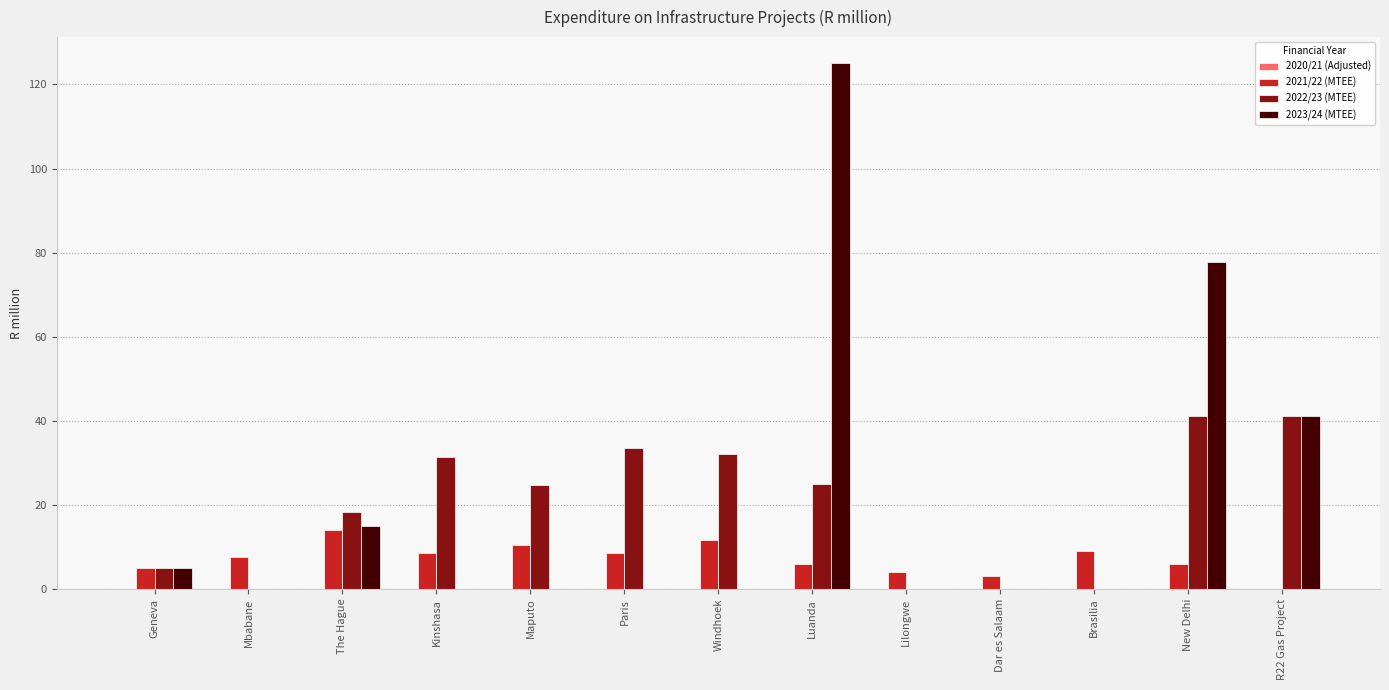

What is the highest value of the 2022/23 (MTEE) series?

41.2